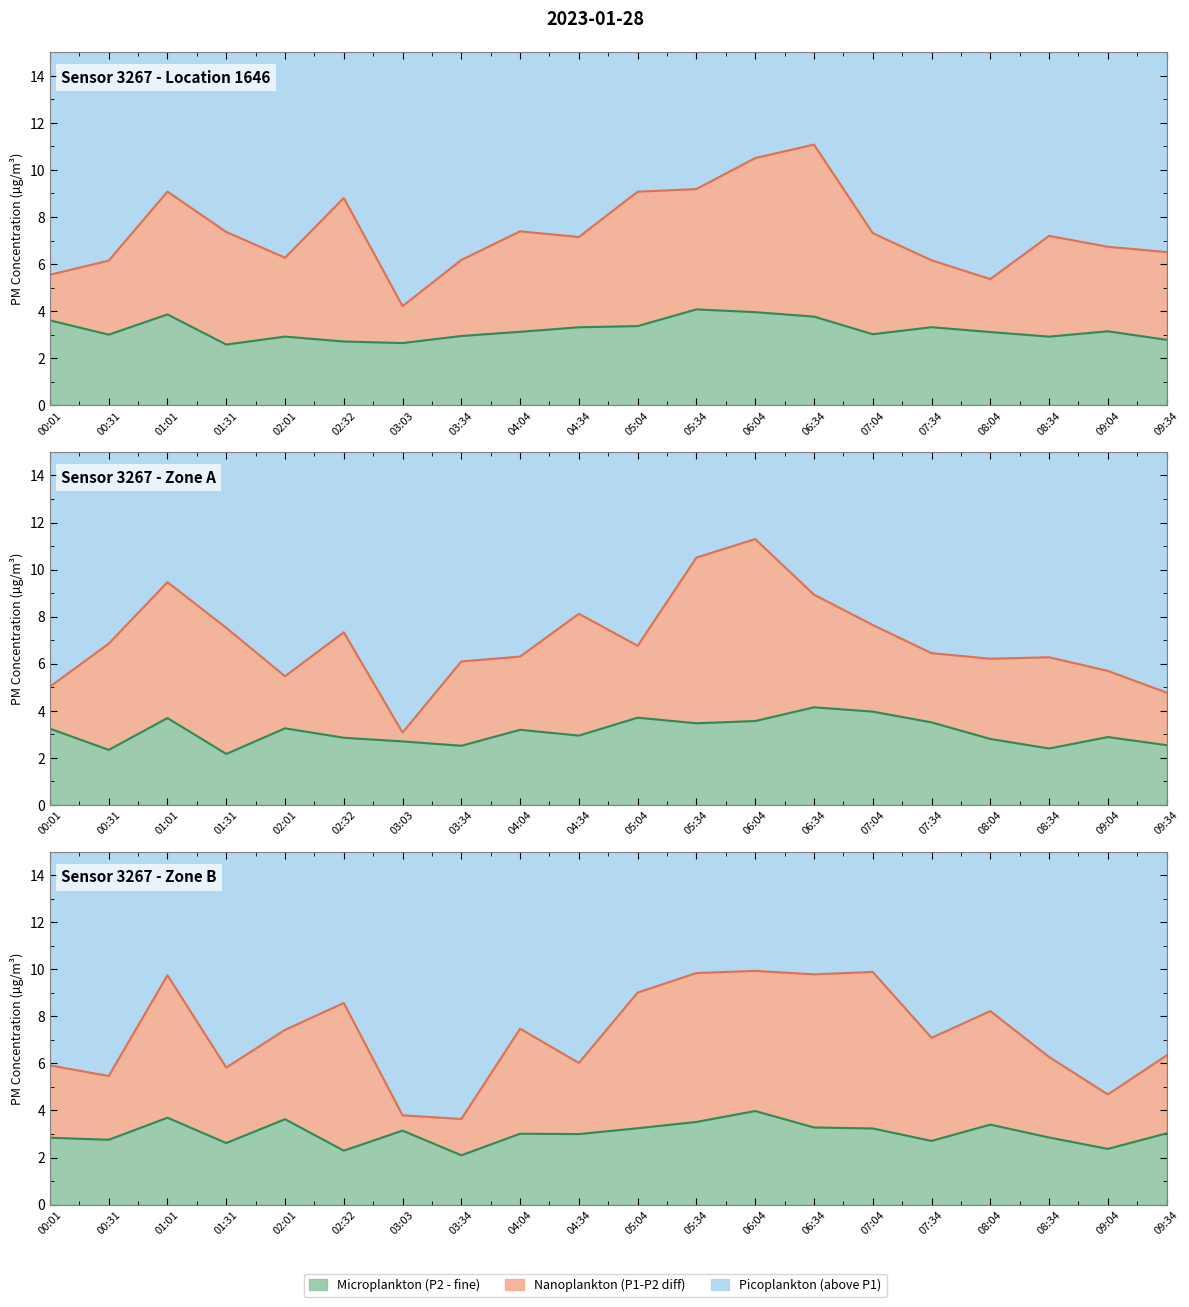

The value of P1 at 00:01 is 5.4. True or false?

True